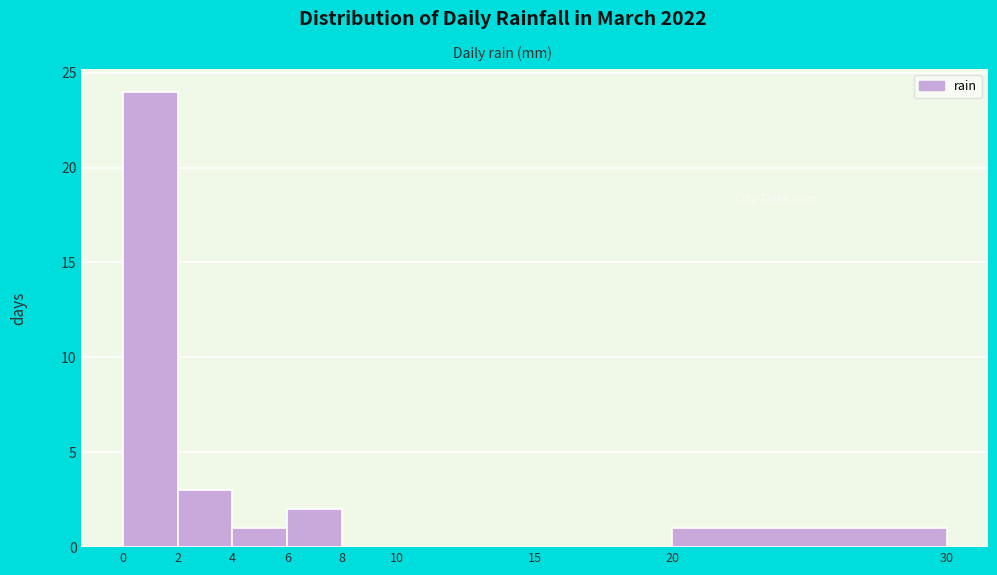

Over which range of the x-axis is the bar tallest?

0 to 2